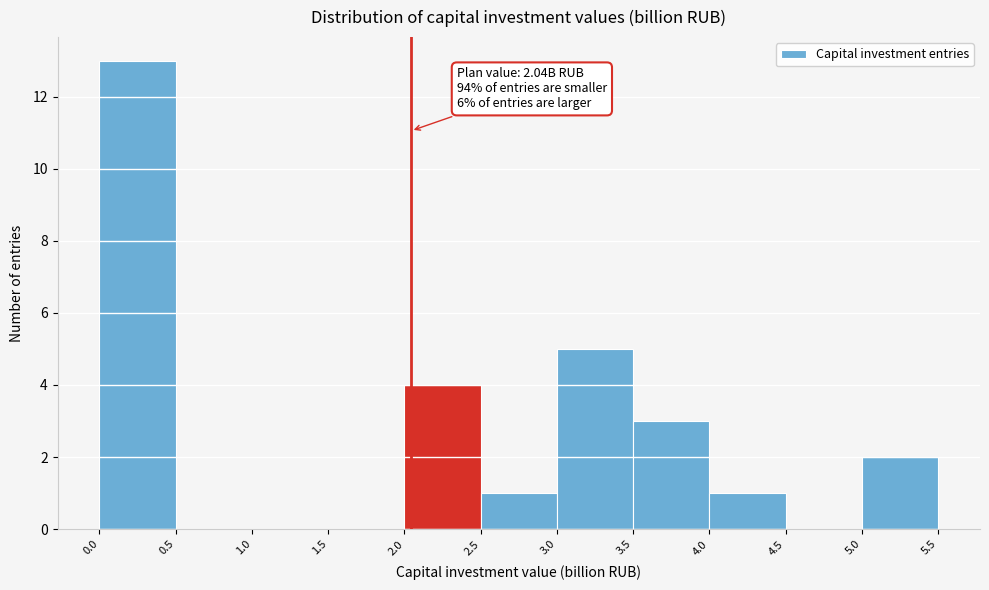

Over which range of the x-axis is the bar tallest?

0.0 to 0.5